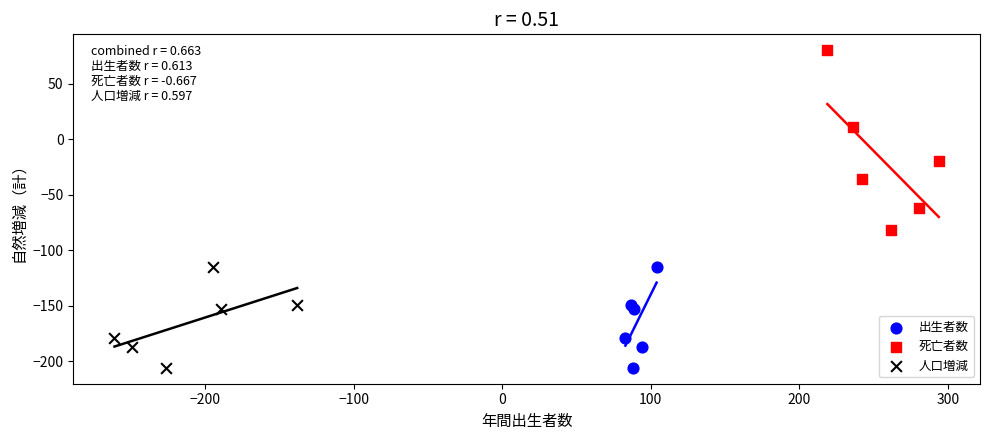

Which series contains the highest Y value?

死亡者数